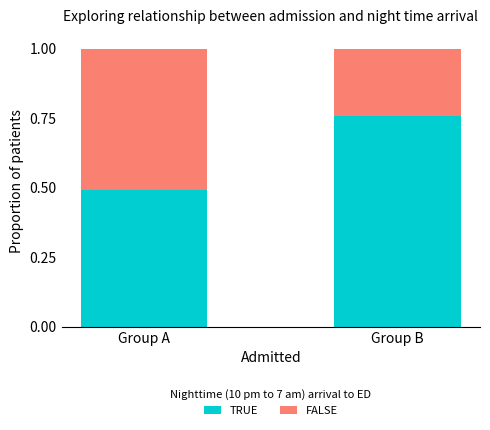

What is the lowest value of the TRUE series?

0.5